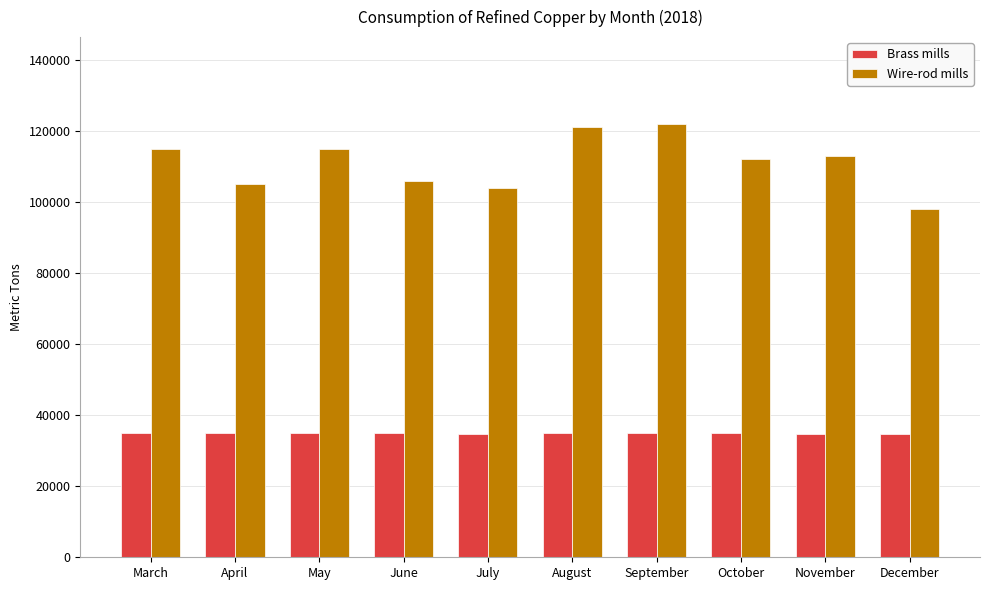

What is the lowest value of the Brass mills series?

34600